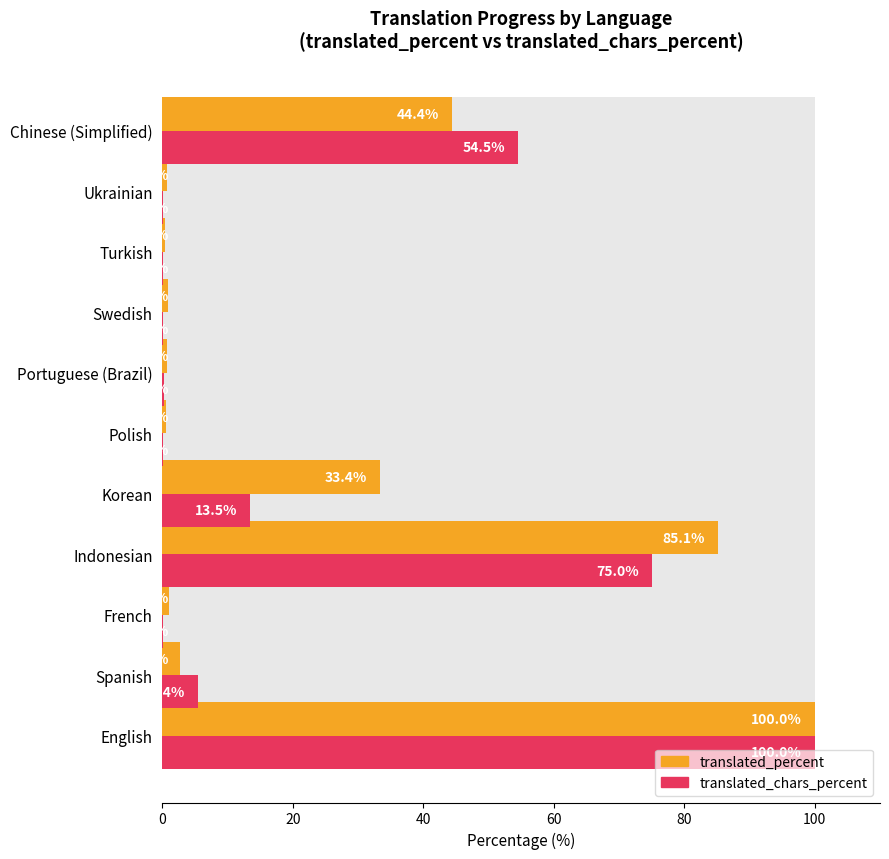

The translated_percent series shows 2.7 at Spanish. True or false?

True